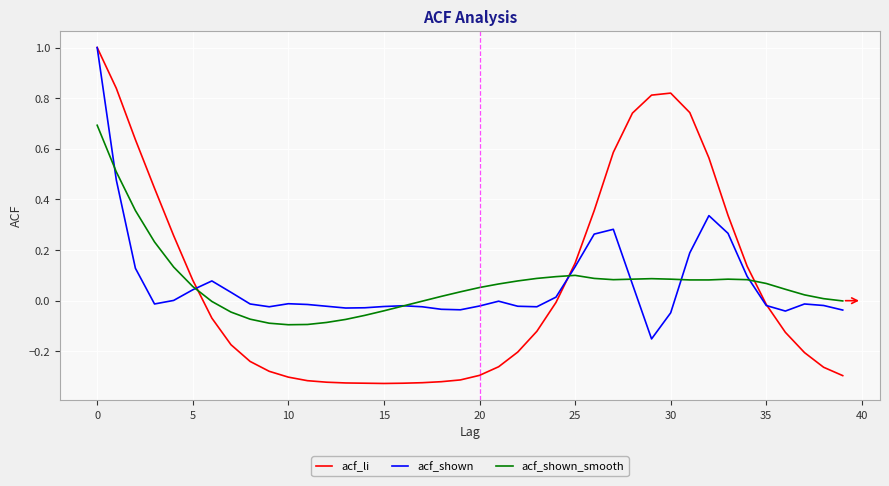

Which series has the widest spread of values?

acf_li